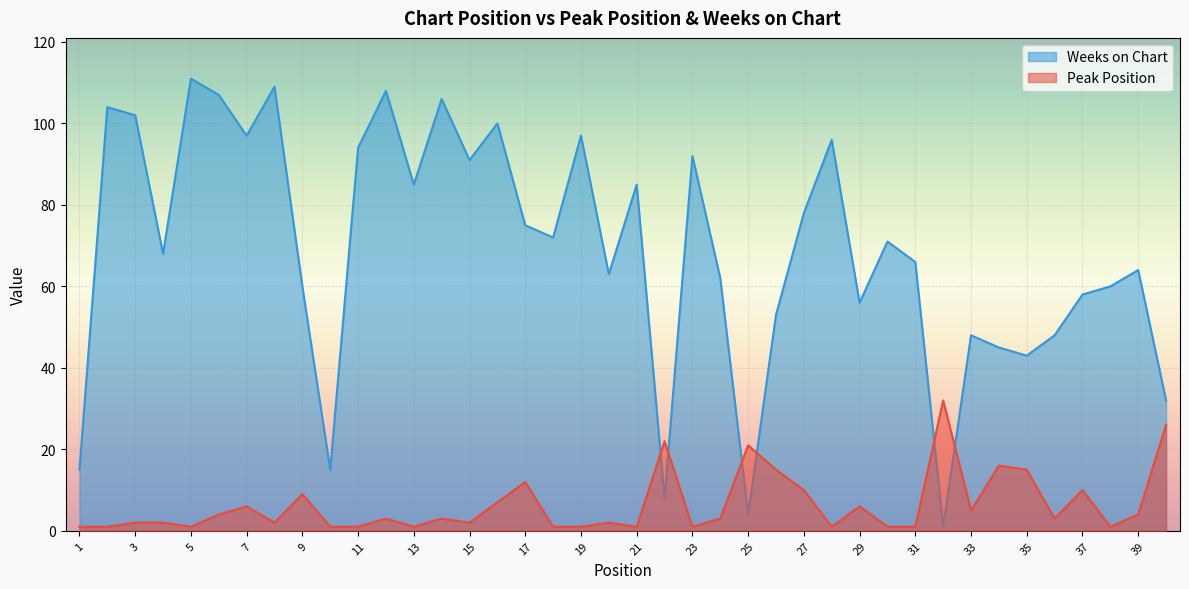

Is the value of Weeks on Chart at 4 greater than the value of Peak Position at 25?

Yes